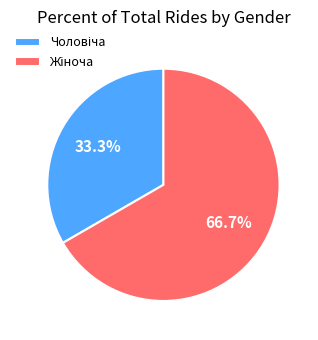

Is there a majority slice in this chart?

Yes